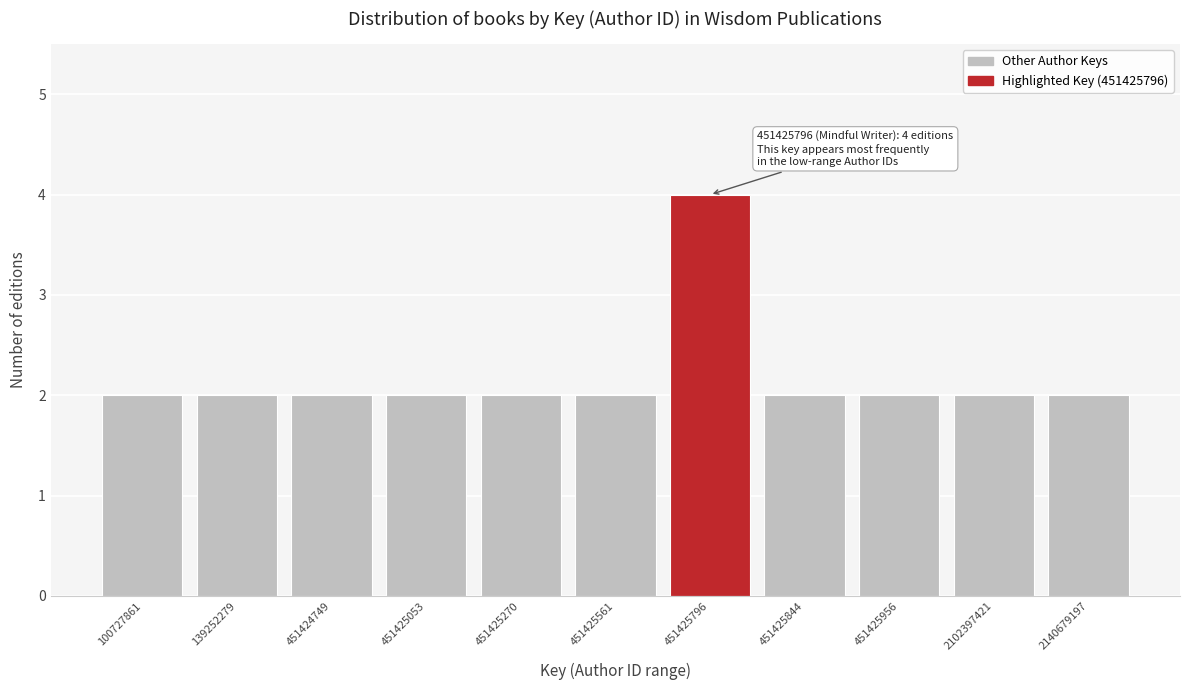

Reading left to right, extract all data points from this chart.

100727861=2	139252279=2	451424749=2	451425053=2	451425270=2	451425561=2	451425796=4	451425844=2	451425956=2	2102397421=2	2140679197=2